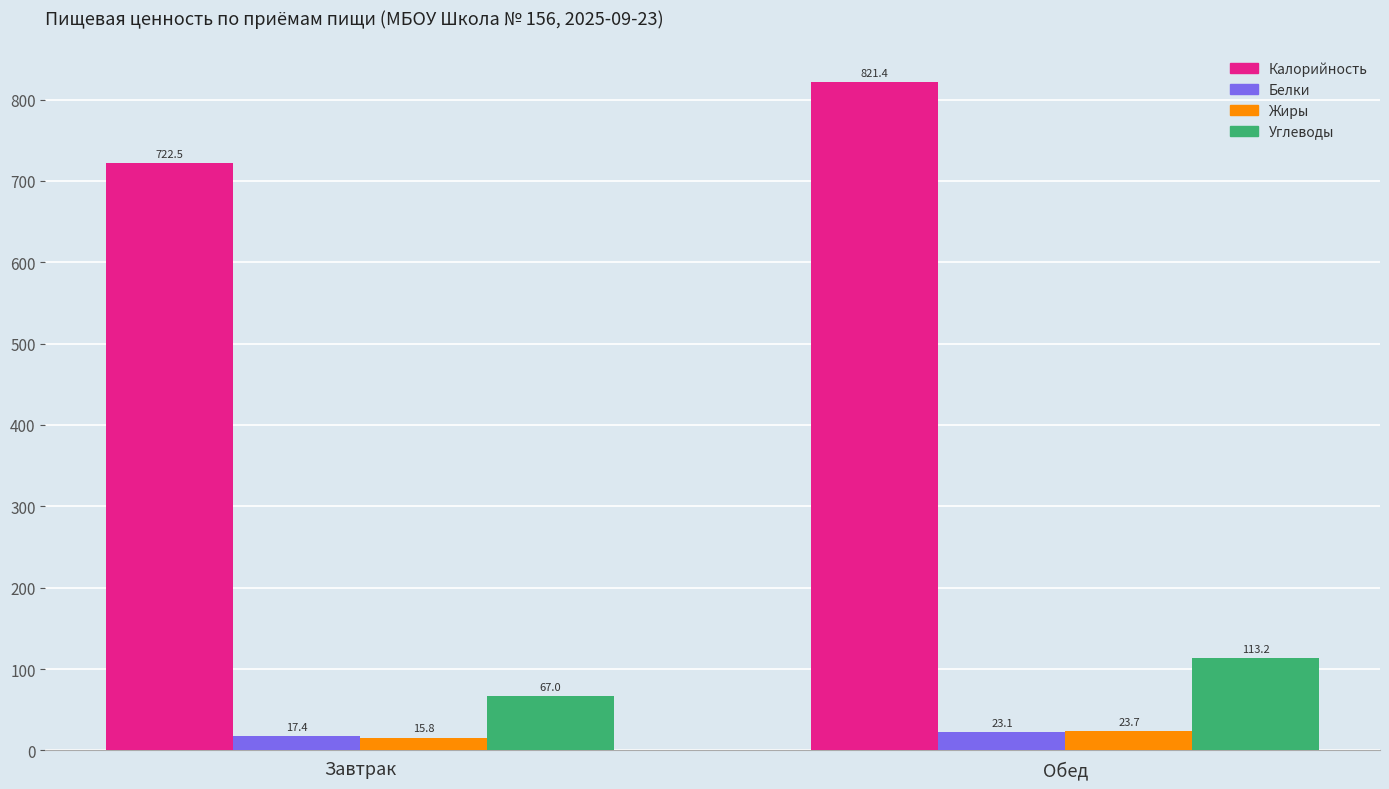

What is the difference between the maximum and minimum values in the Жиры series?

7.9